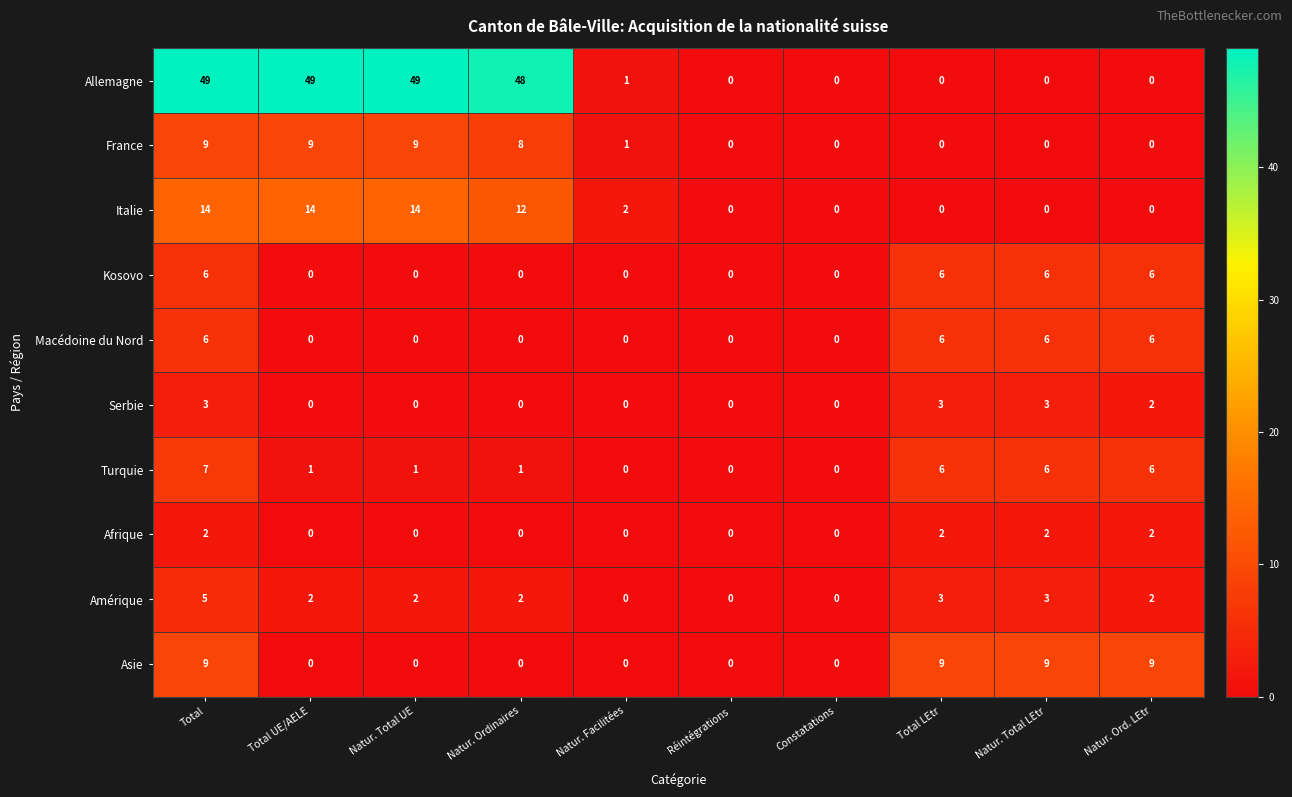

What is the sum of the Afrique values at Natur. Ord. LEtr and Total?

4